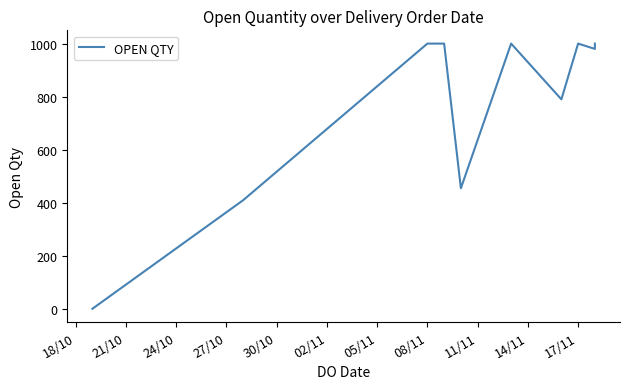

True or false: there are more than 1 points higher than both neighbors.

True